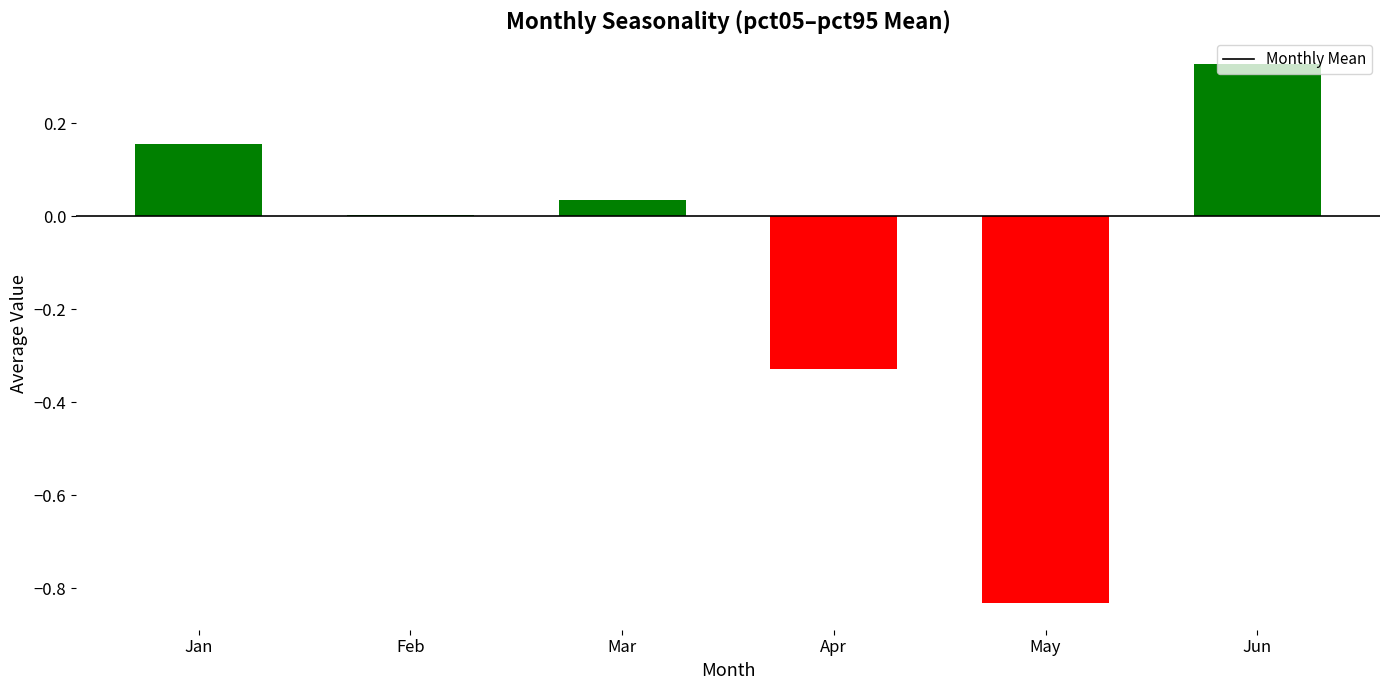

The value at Apr is -0.2. True or false?

False